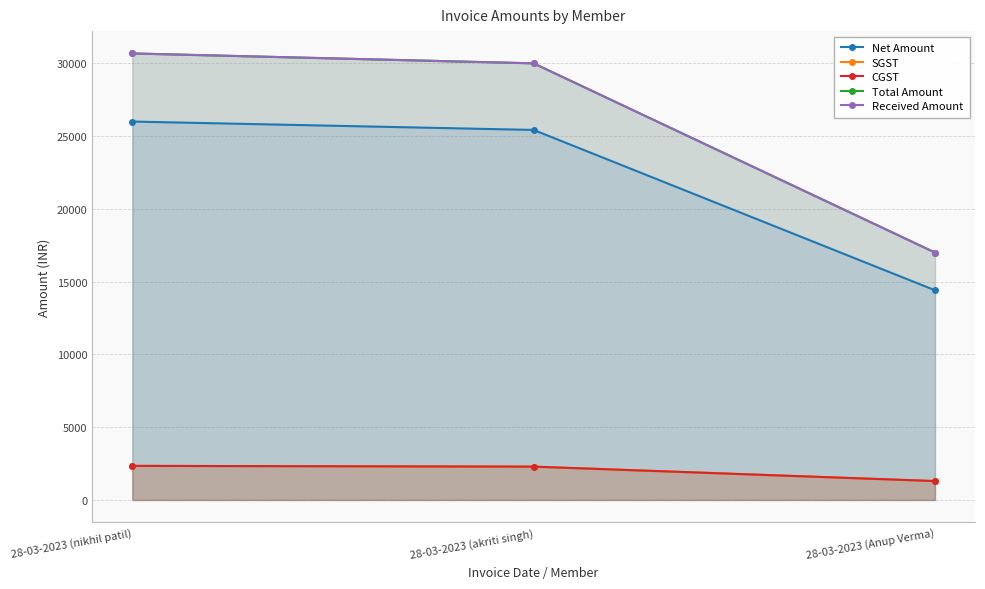

What are all the series names shown in the legend?

Net Amount, SGST, CGST, Total Amount, Received Amount